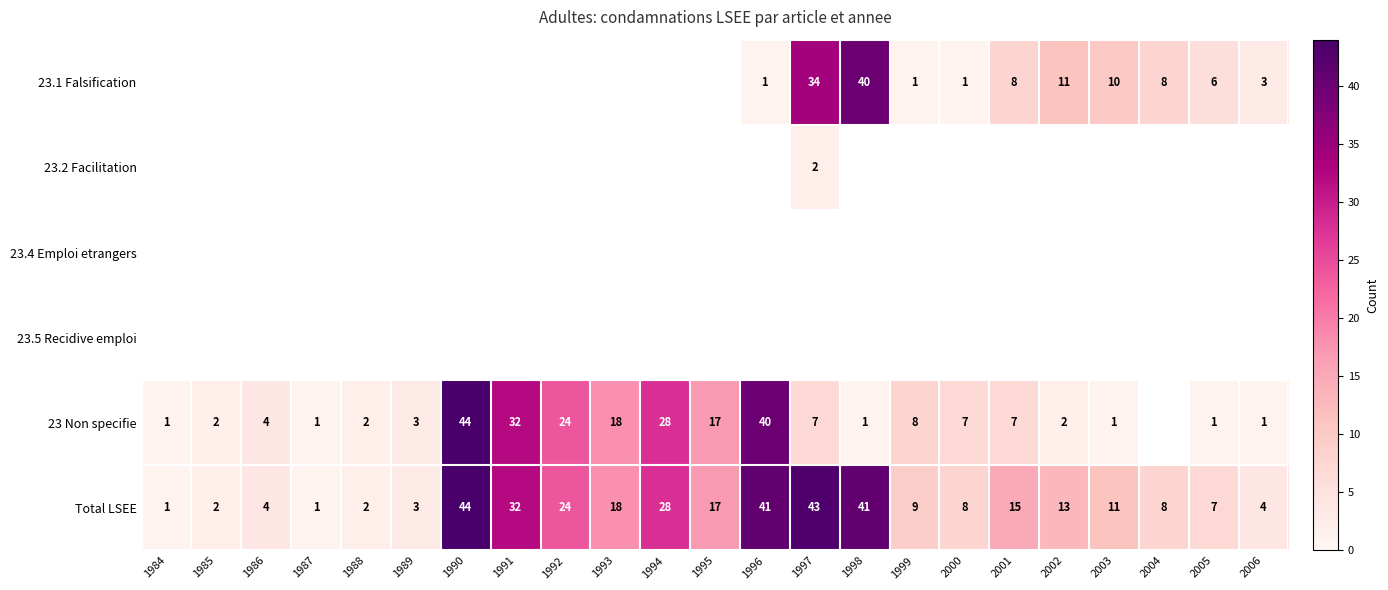

The Total LSEE series shows 14.0 at 1999. True or false?

False